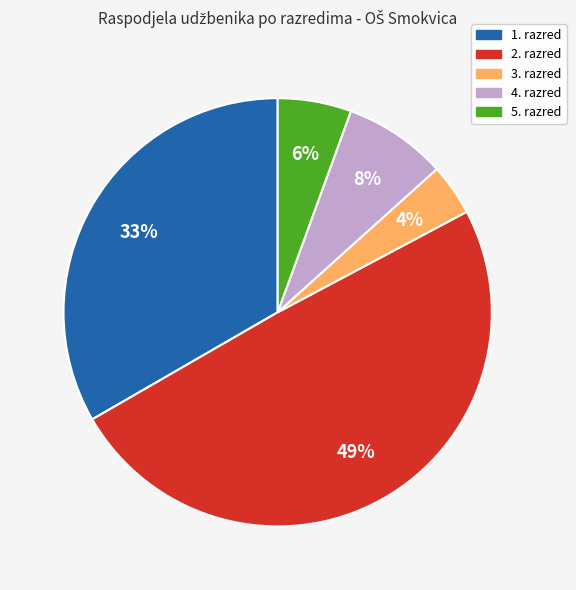

Is it true that 4. razred is 21% of the pie?

False